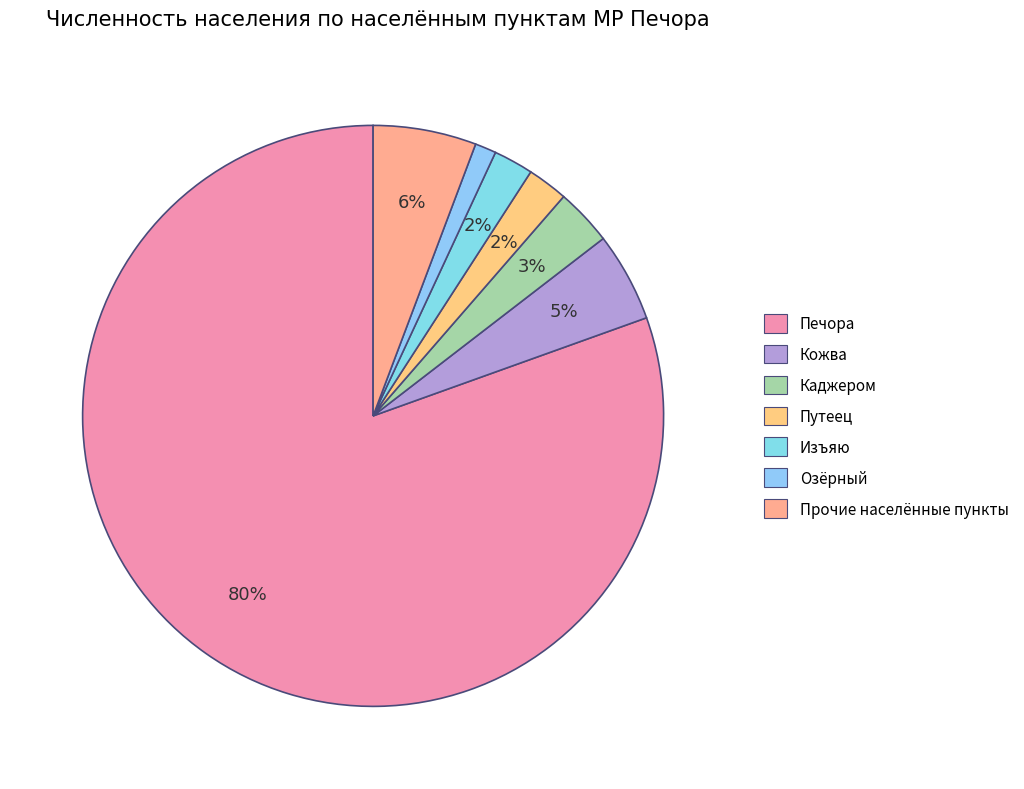

How many slices are in this pie chart?

7